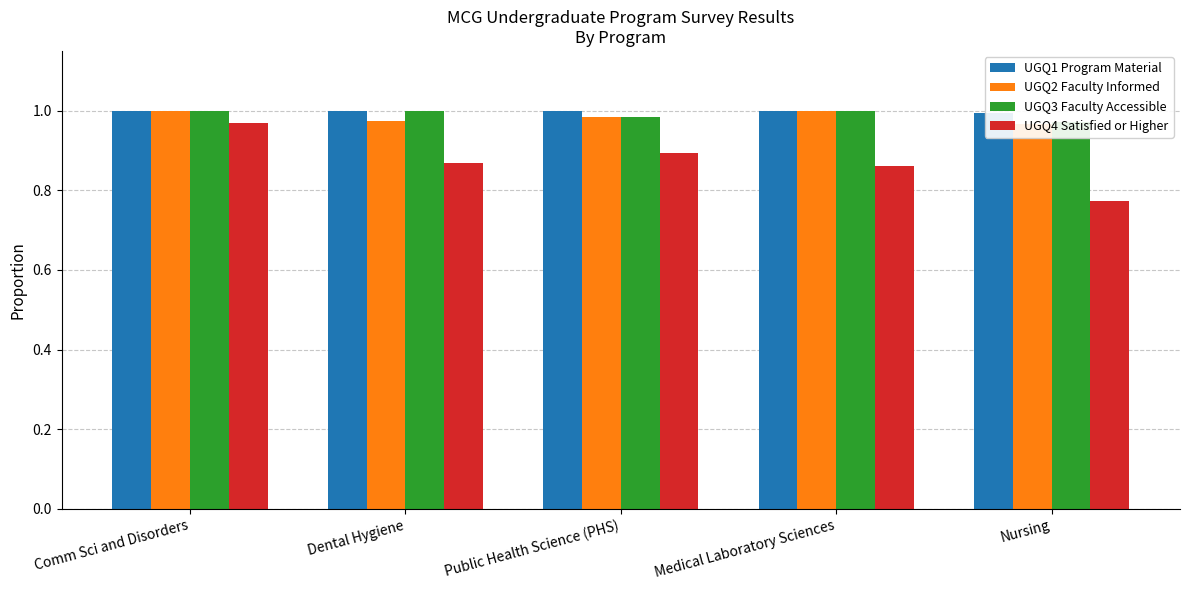

Reading left to right, list all the values displayed in this chart.

UGQ1 Program Material: Comm Sci and Disorders=1.0	Dental Hygiene=1.0	Public Health Science (PHS)=1.0	Medical Laboratory Sciences=1.0	Nursing=1.0
UGQ2 Faculty Informed: Comm Sci and Disorders=1.0	Dental Hygiene=1.0	Public Health Science (PHS)=1.0	Medical Laboratory Sciences=1.0	Nursing=1.0
UGQ3 Faculty Accessible: Comm Sci and Disorders=1.0	Dental Hygiene=1.0	Public Health Science (PHS)=1.0	Medical Laboratory Sciences=1.0	Nursing=1.0
UGQ4 Satisfied or Higher: Comm Sci and Disorders=1.0	Dental Hygiene=0.9	Public Health Science (PHS)=0.9	Medical Laboratory Sciences=0.9	Nursing=0.8